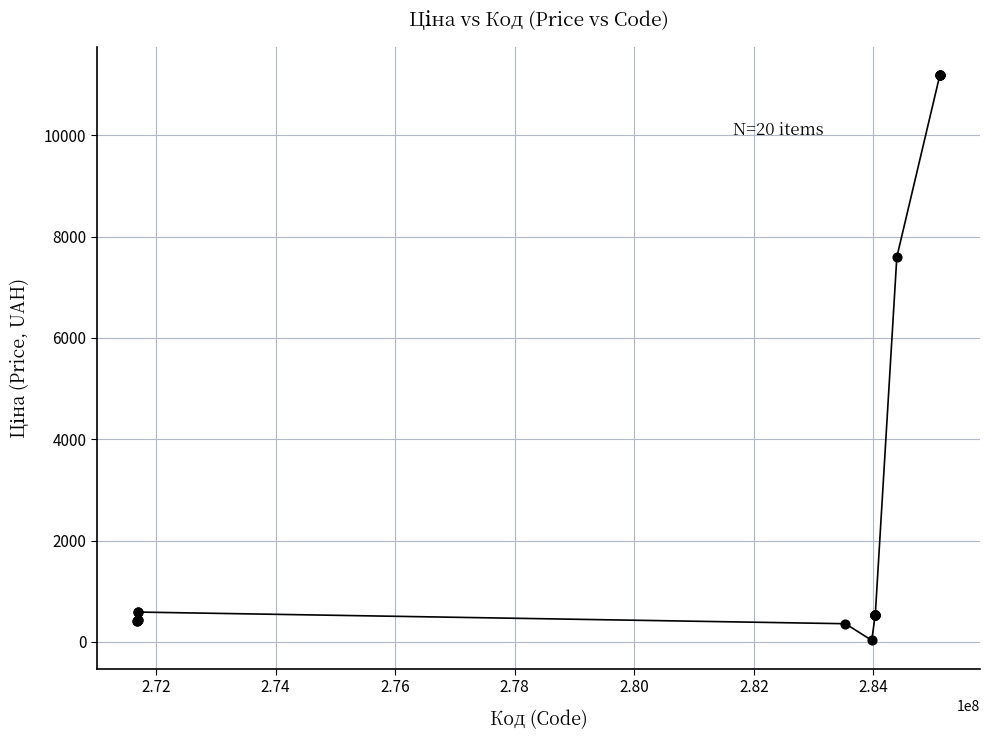

What Y value in the scatter plot is closest to 5610?

7596.5